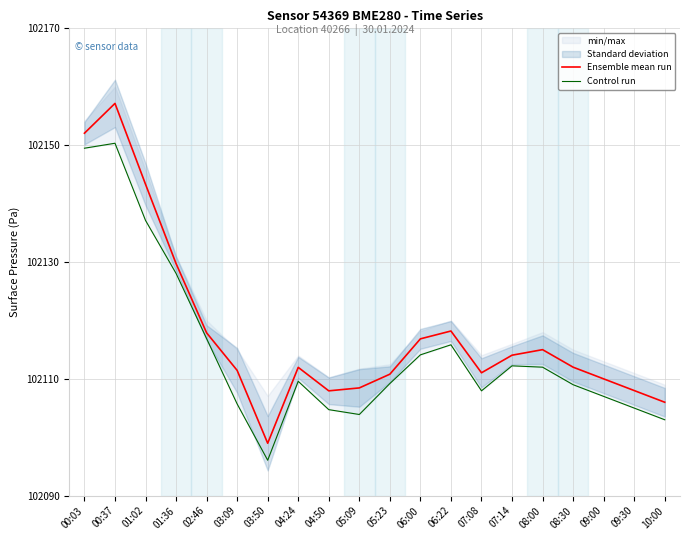

Which has a higher value, 06:22 or 02:46?

06:22